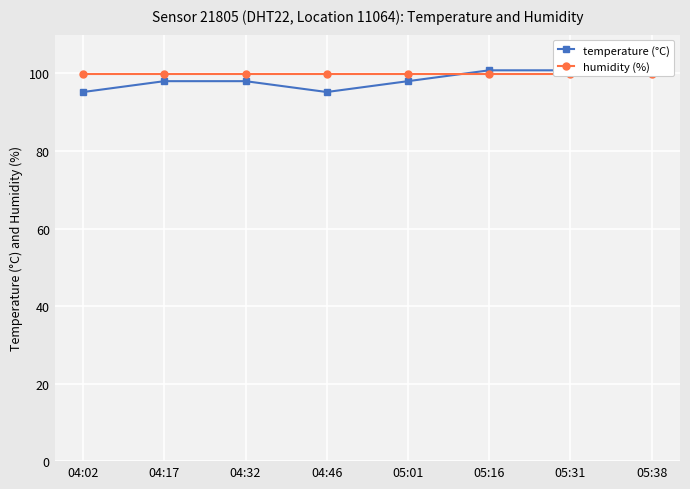

Is it true that humidity (%) equals 63.5 at 04:32?

False